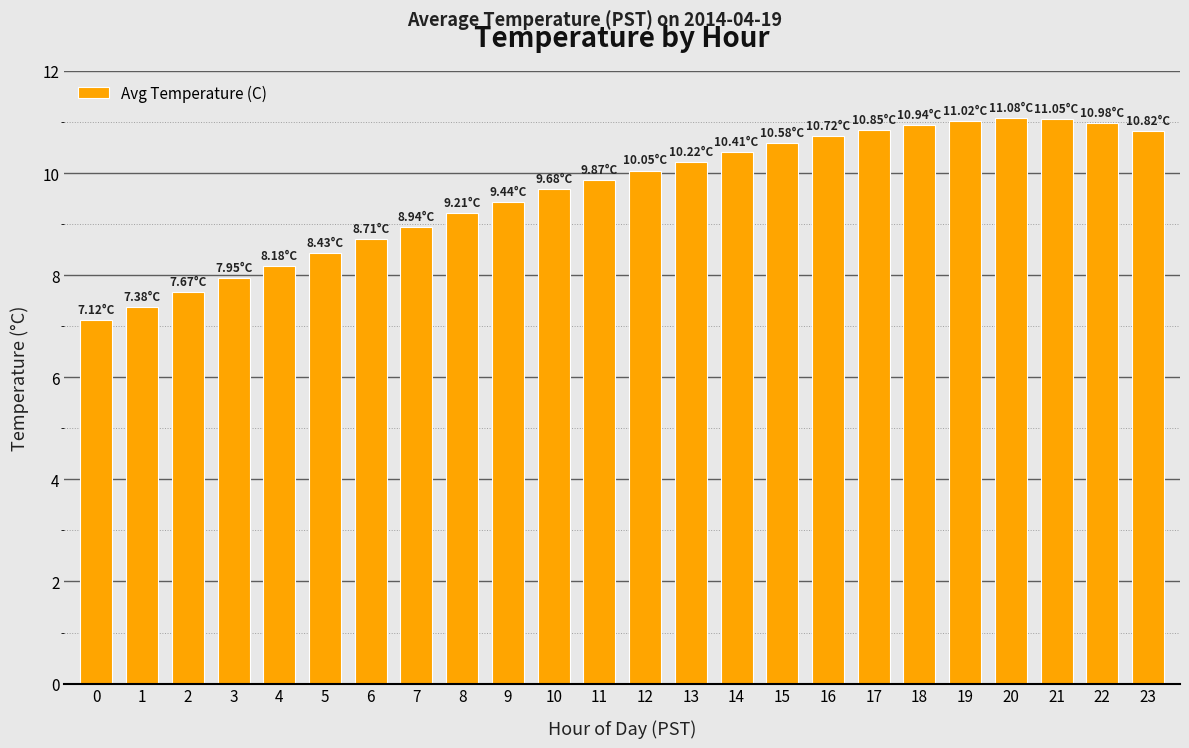

What is the smallest value displayed?

7.1